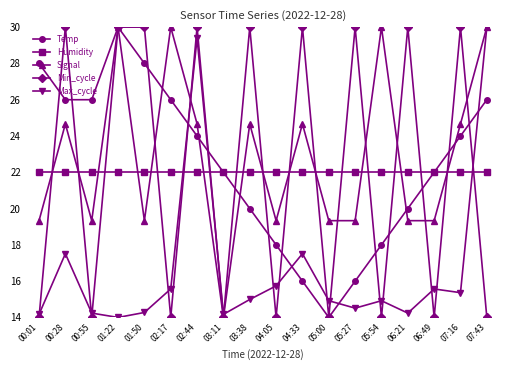

Which series has the largest total across all categories?

Signal